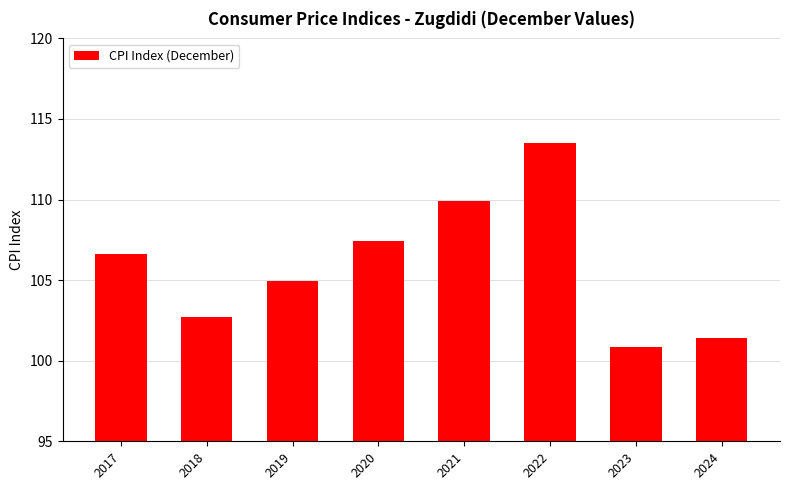

How many data points does each series have?

8